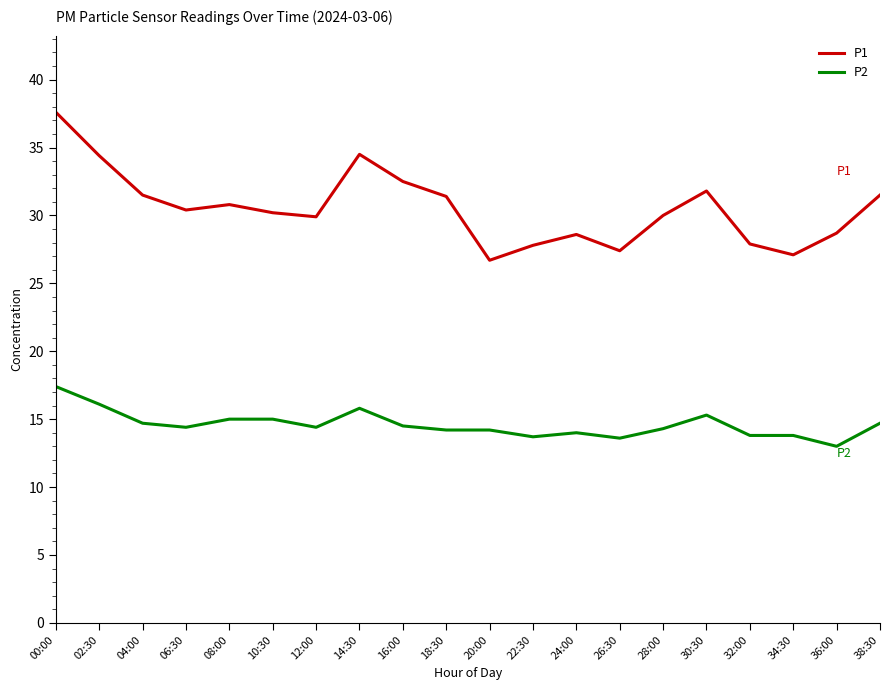

What is the maximum value shown in the chart?

37.6